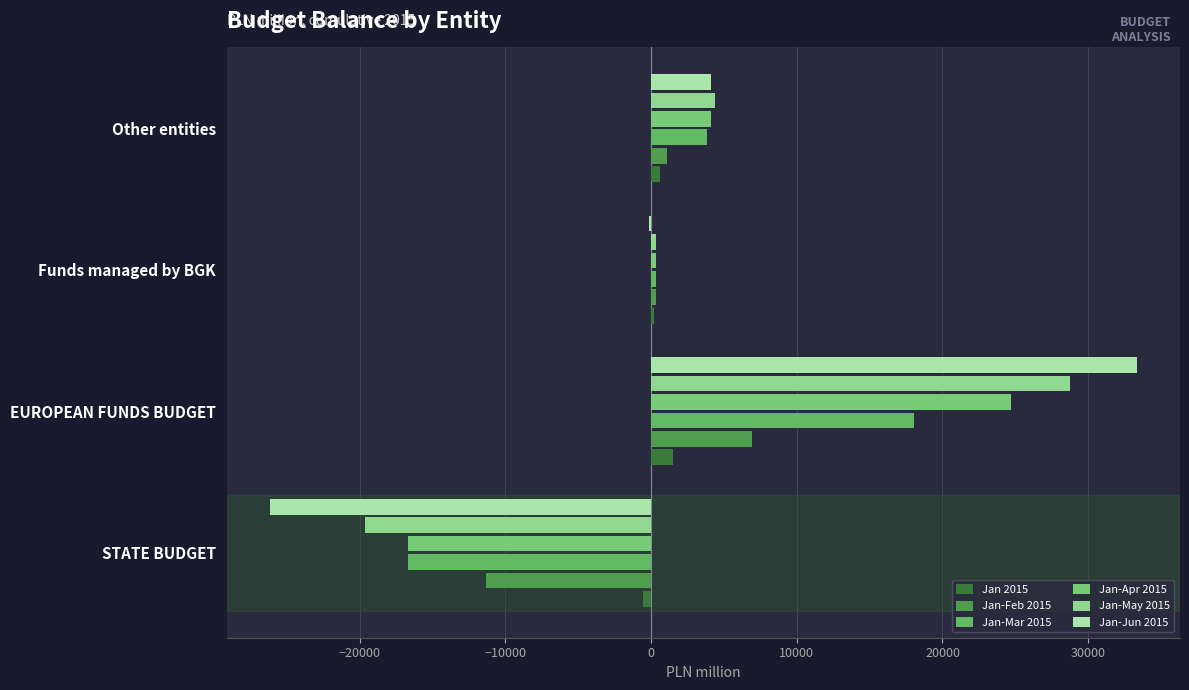

Which category has the highest value in the Jan 2015 series?

EUROPEAN FUNDS BUDGET